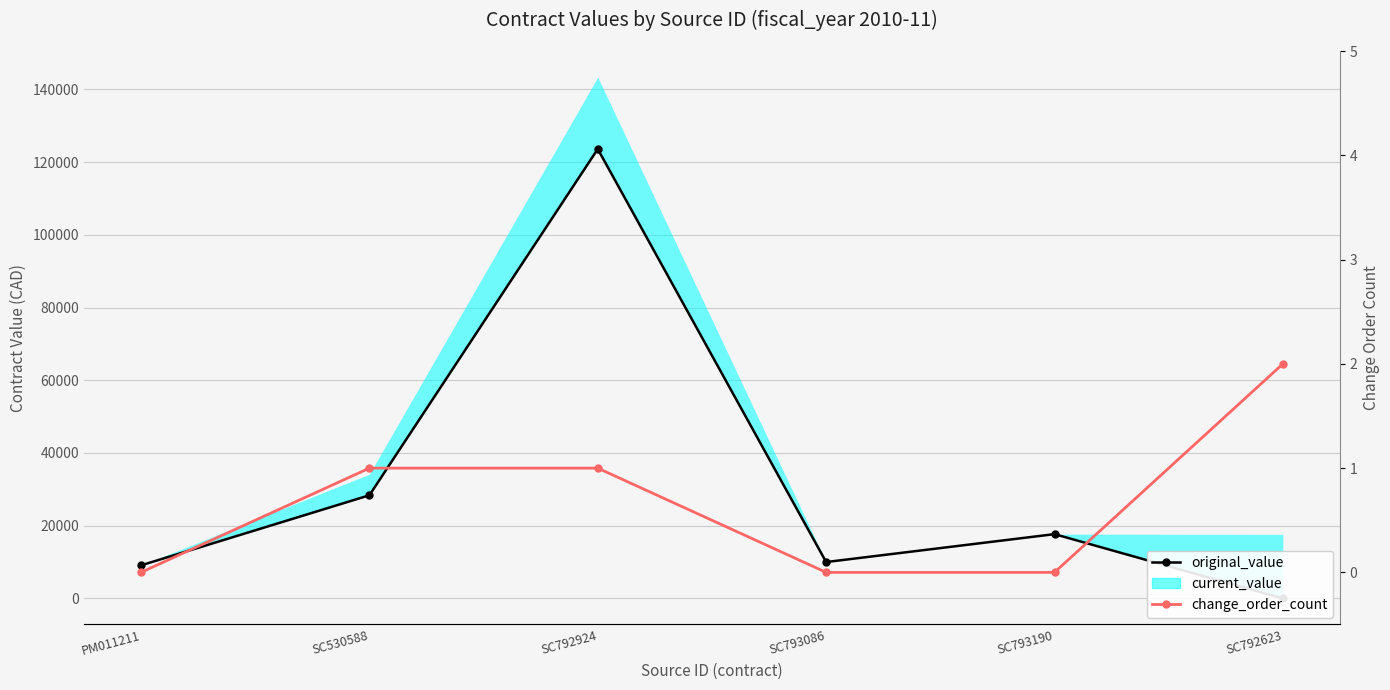

At which category is the sum across all series the highest?

SC792924